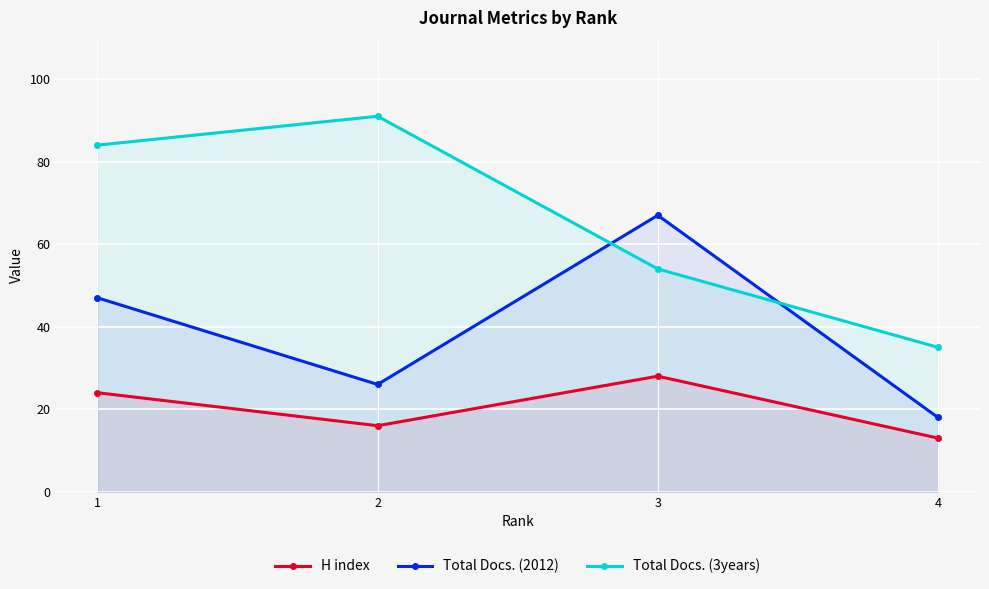

True or false: Total Docs. (2012) and H index intersect in this chart.

False